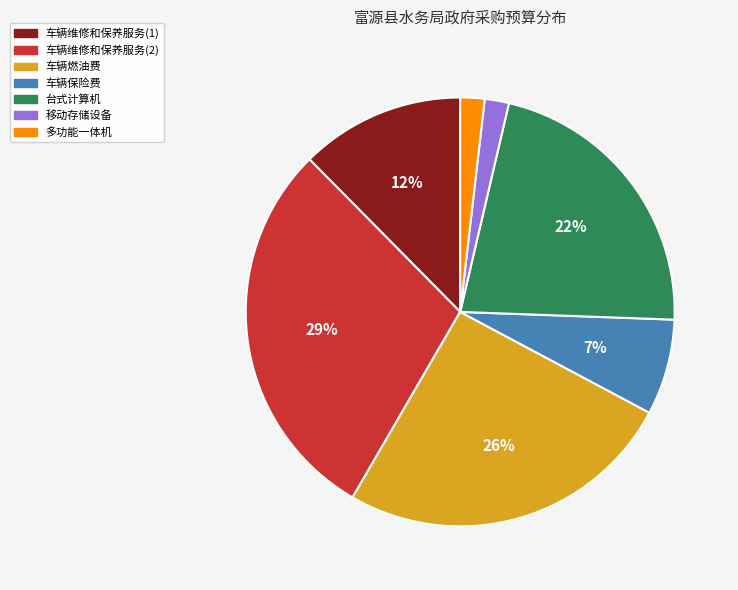

What is the largest slice in the pie chart?

车辆维修和保养服务(2)